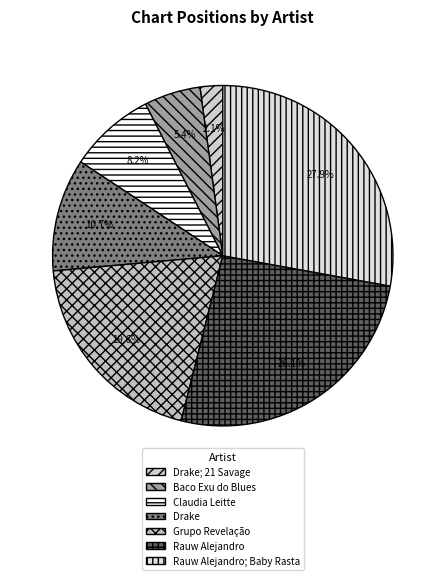

To the nearest percent, what is the difference between the largest and smallest slice percentages?

26%